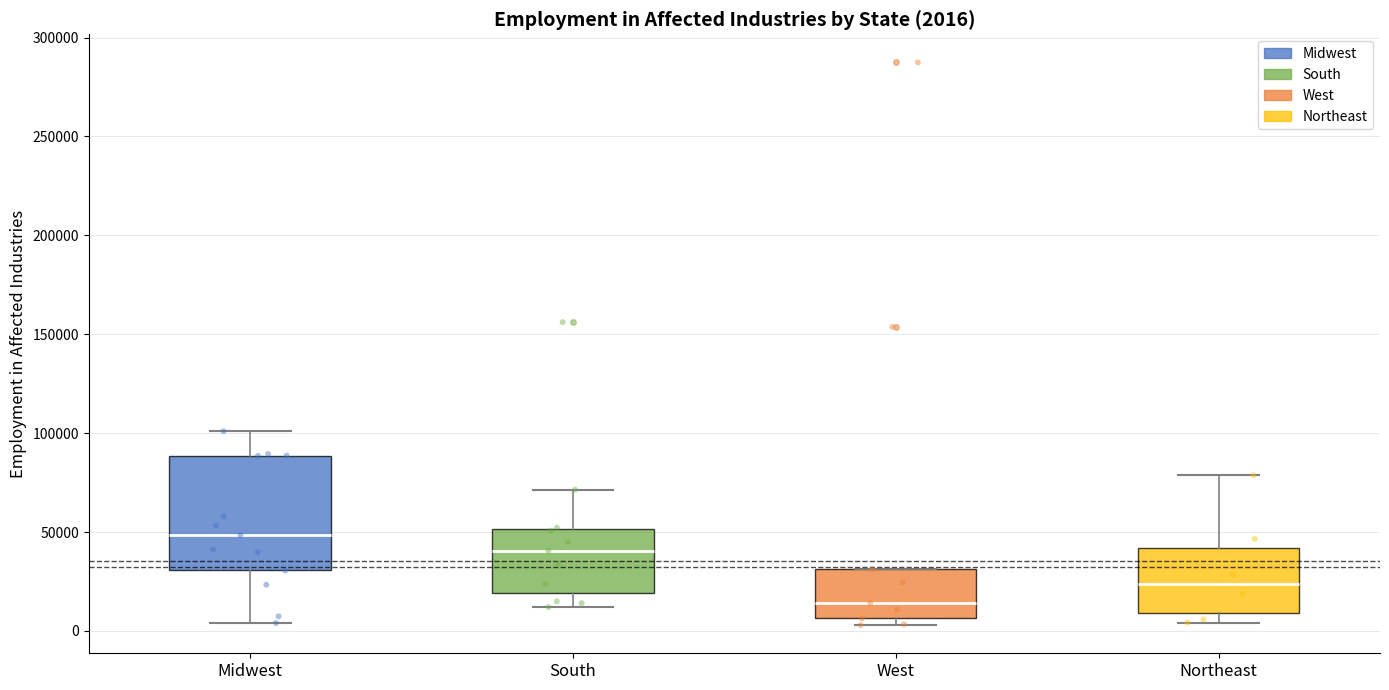

Comparing the boxes themselves (not the whiskers), which one is the tallest?

Midwest